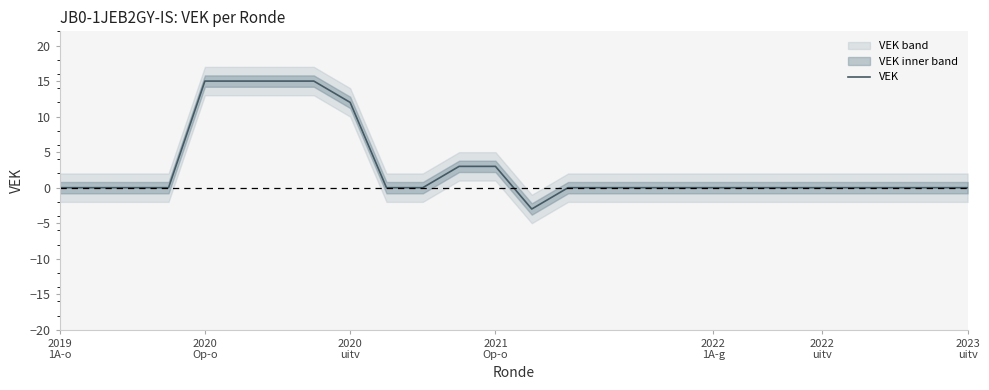

What is the average value?

3